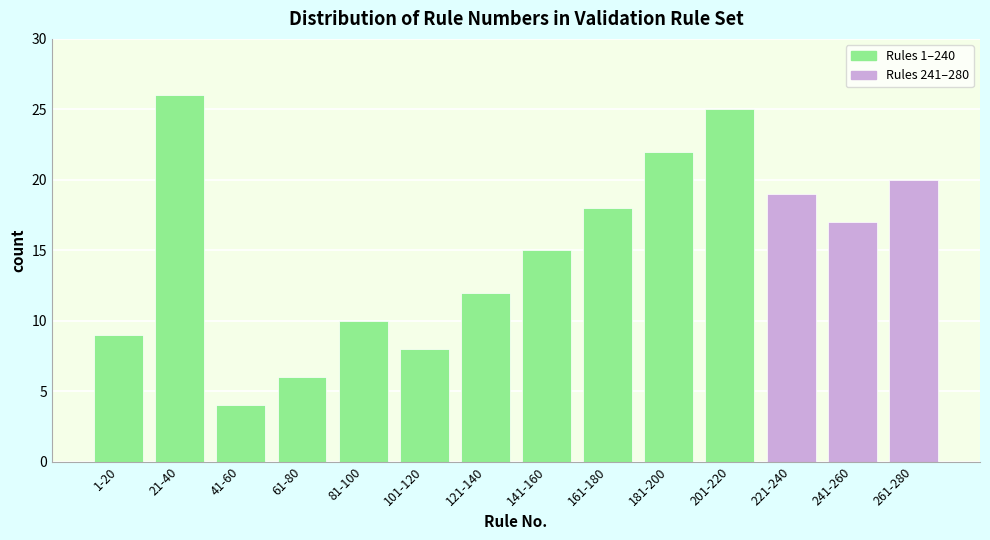

Reading right to left, extract all data points from this chart.

261-280=20	241-260=17	221-240=19	201-220=25	181-200=22	161-180=18	141-160=15	121-140=12	101-120=8	81-100=10	61-80=6	41-60=4	21-40=26	1-20=9